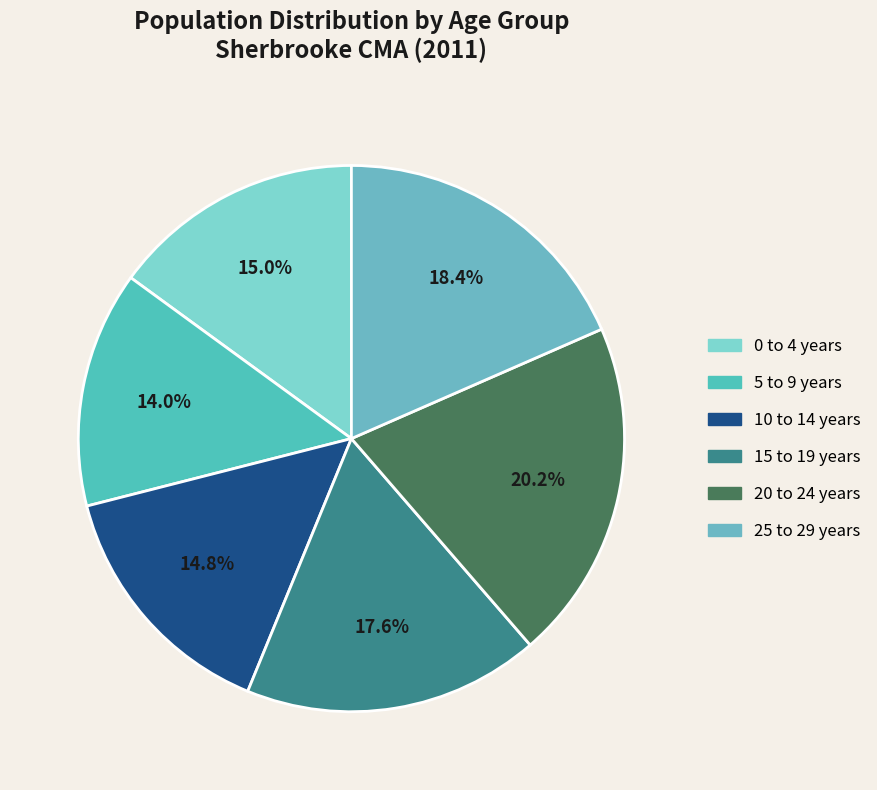

How many slices are in this pie chart?

6